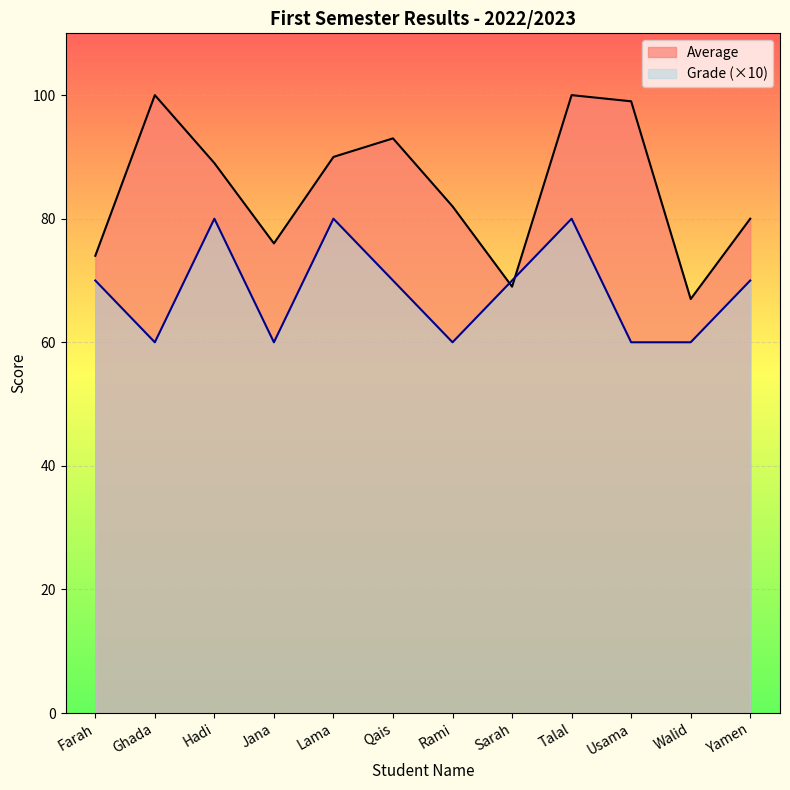

What is the value of the Average point at the 1st from the left?

74